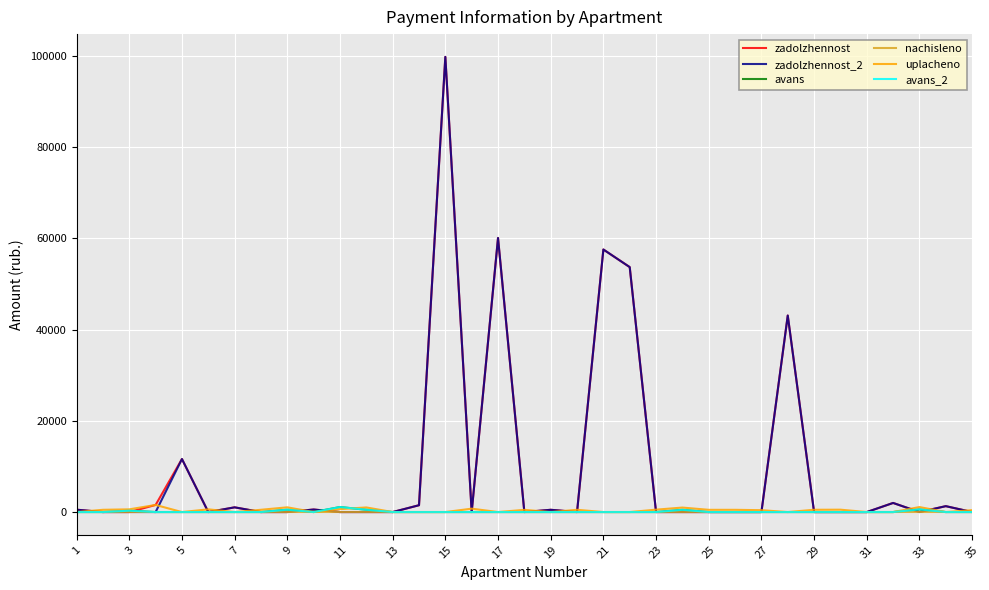

Reading left to right, transcribe all the data shown in this chart.

zadolzhennost: 514.7	0.0	0.0	1554.1	11626.0	0.0	1033.5	0.0	0.0	554.6	0.0	0.0	0.0	1496.7	99789.7	0.0	60087.4	0.0	494.8	0.0	57557.7	53701.0	0.0	0.0	0.0	0.0	0.0	43082.6	0.0	0.0	0.0	1995.6	0.0	1293.3	0.0
zadolzhennost_2: 514.7	0.0	0.0	0.0	11626.0	0.0	1033.5	0.0	0.0	554.6	0.0	0.0	0.0	1496.7	99789.7	0.0	60087.4	0.0	494.8	0.0	57557.7	53701.0	0.0	0.0	0.0	0.0	0.0	43082.6	0.0	0.0	0.0	1995.6	0.0	1293.3	0.0
avans: 0.0	0.0	297.0	0.0	0.0	0.0	0.0	0.0	518.0	0.0	1098.7	505.0	0.0	0.0	0.0	0.0	0.0	0.0	0.0	0.0	0.0	0.0	0.0	491.3	0.0	0.0	0.0	0.0	0.0	0.0	0.7	0.0	576.7	0.0	0.0
nachisleno: 0.0	0.0	0.0	0.0	0.0	0.0	0.0	0.0	0.0	0.0	0.0	0.0	0.0	0.0	0.0	0.0	0.0	0.0	0.0	0.0	0.0	0.0	0.0	0.0	0.0	0.0	0.0	0.0	0.0	0.0	0.0	0.0	0.0	0.0	0.0
uplacheno: 0.0	492.6	593.9	1554.1	0.0	592.5	0.0	498.8	1034.8	0.0	640.0	1010.7	0.0	0.0	0.0	741.4	0.0	481.6	0.0	491.9	0.0	0.0	523.6	982.5	490.6	490.6	409.3	0.0	498.1	519.5	0.0	0.0	1092.1	0.0	416.2
avans_2: 0.0	0.0	297.0	0.0	0.0	0.0	0.0	0.0	518.0	0.0	1098.7	505.0	0.0	0.0	0.0	0.0	0.0	0.0	0.0	0.0	0.0	0.0	0.0	491.3	0.0	0.0	0.0	0.0	0.0	0.0	0.7	0.0	576.7	0.0	0.0